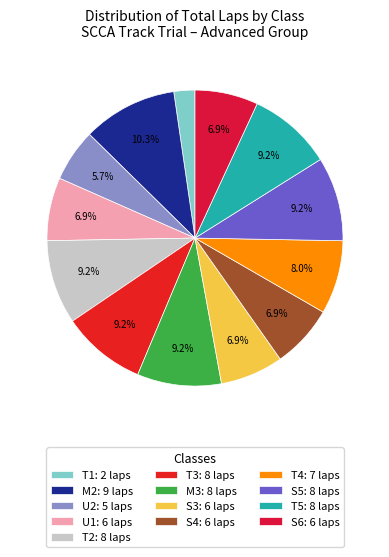

Is the sum of S3 and T3 greater than half?

No